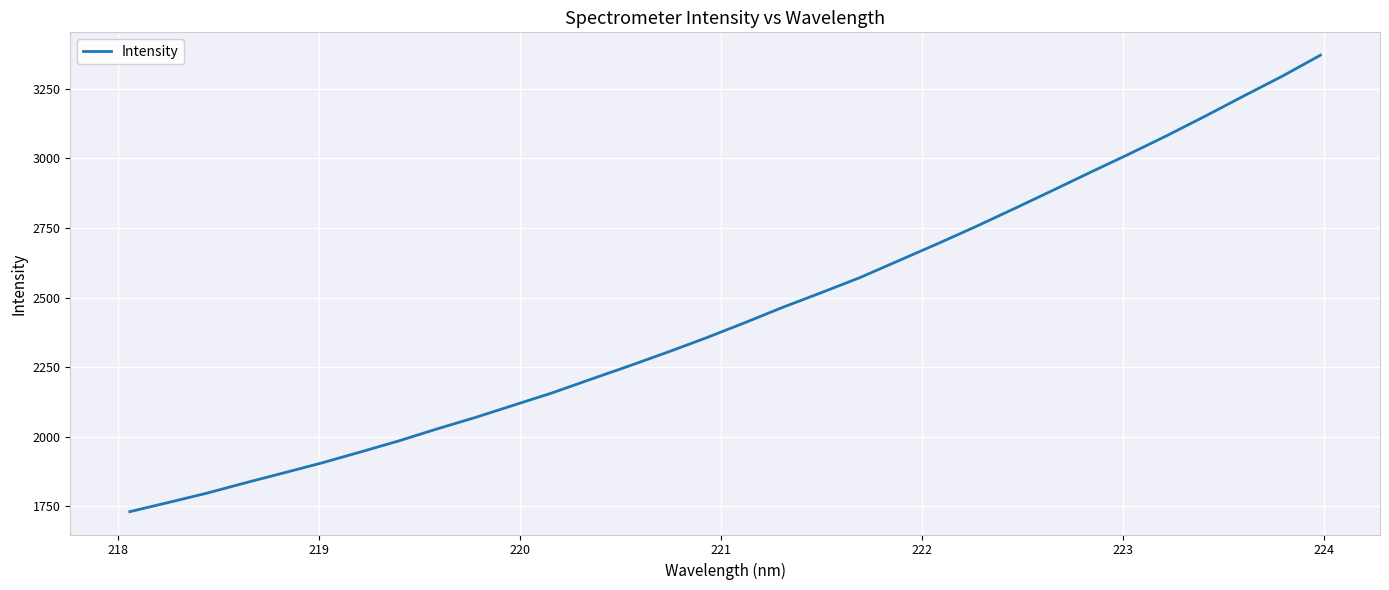

What is the difference between the maximum and minimum values?

1640.8